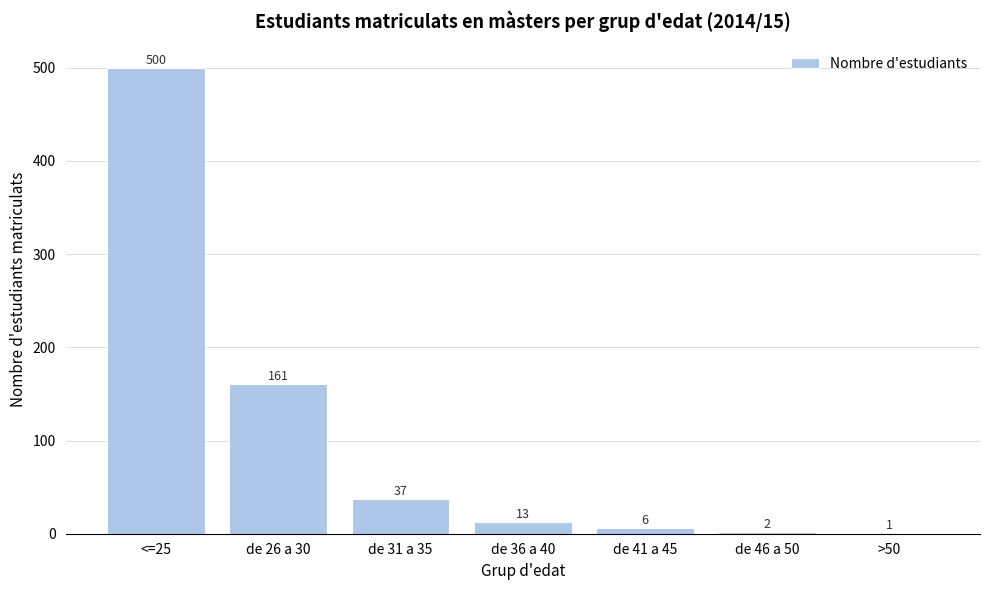

Reading left to right, list all the values displayed in this chart.

<=25=500	de 26 a 30=161	de 31 a 35=37	de 36 a 40=13	de 41 a 45=6	de 46 a 50=2	>50=1